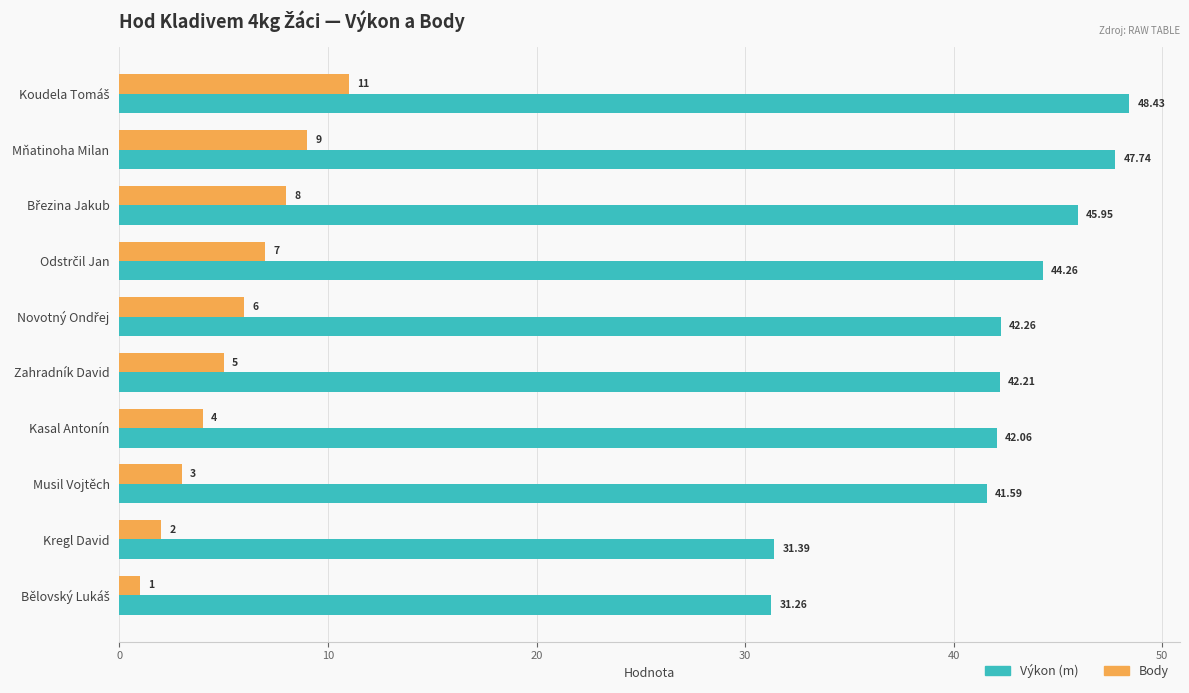

Rank the series by their average value, from highest to lowest.

Výkon (m), Body